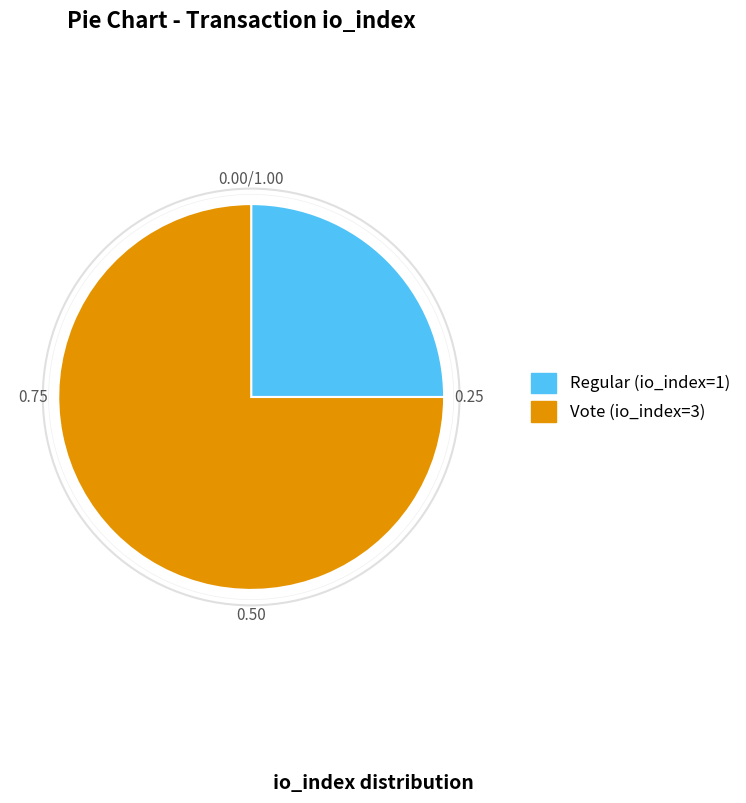

How many segments does this pie chart have?

2